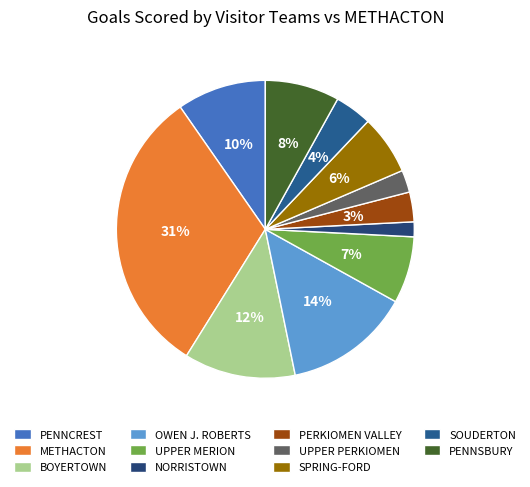

To the nearest percent, what percentage of the pie is NORRISTOWN?

2%